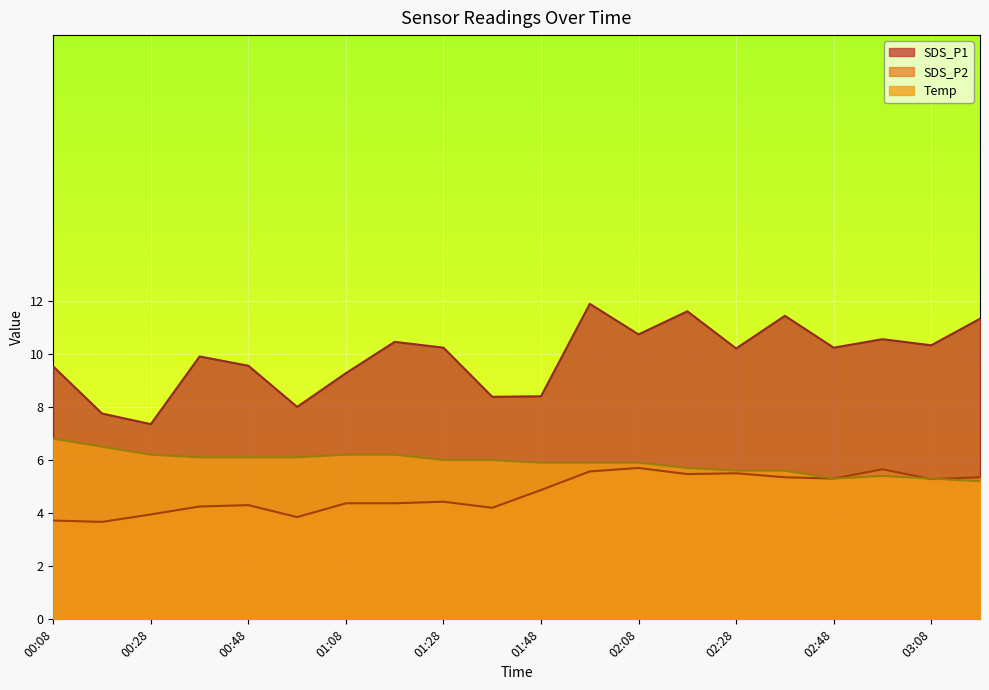

True or false: Temp and SDS_P1 intersect in this chart.

False